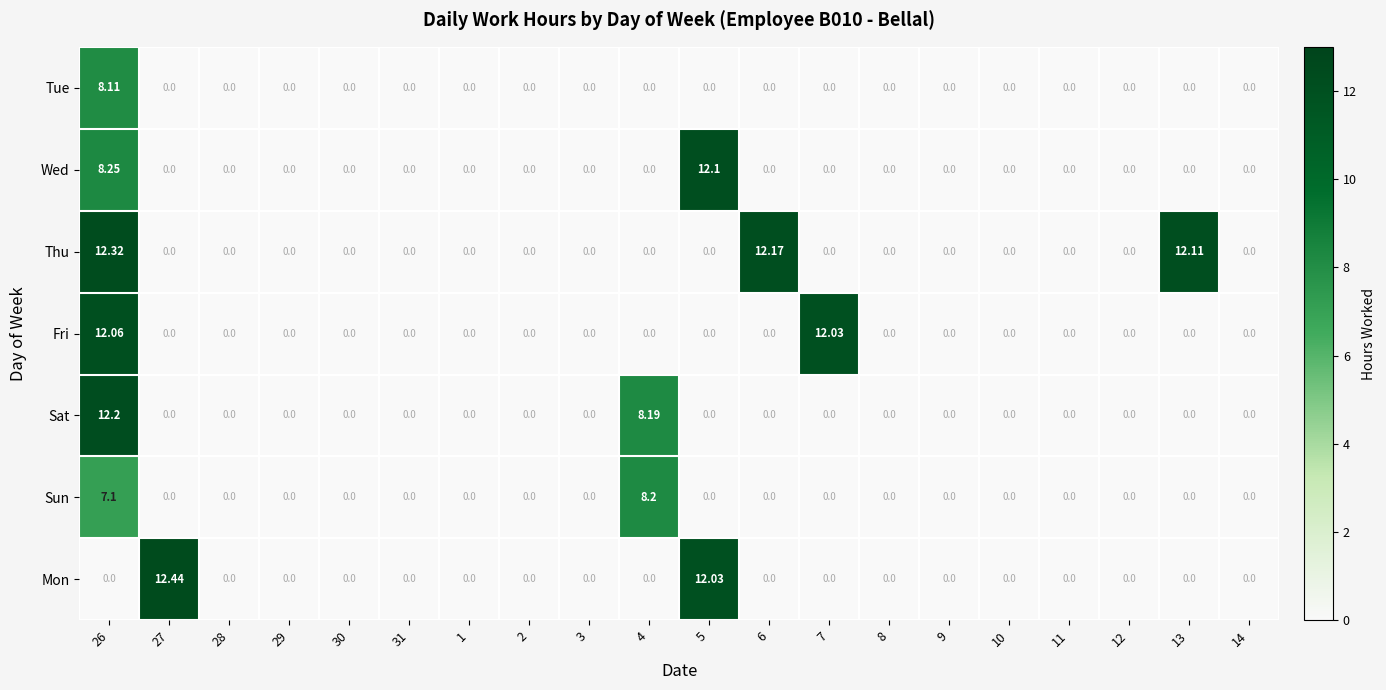

Which series has the widest spread of values?

Mon